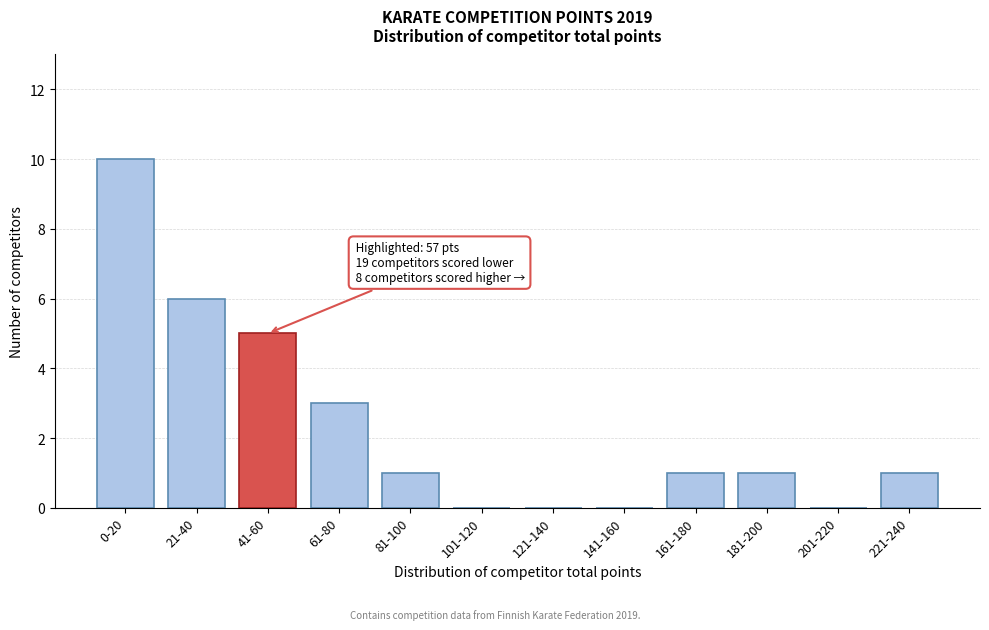

Reading right to left, list all the values displayed in this chart.

221-240=1	201-220=0	181-200=1	161-180=1	141-160=0	121-140=0	101-120=0	81-100=1	61-80=3	41-60=5	21-40=6	0-20=10